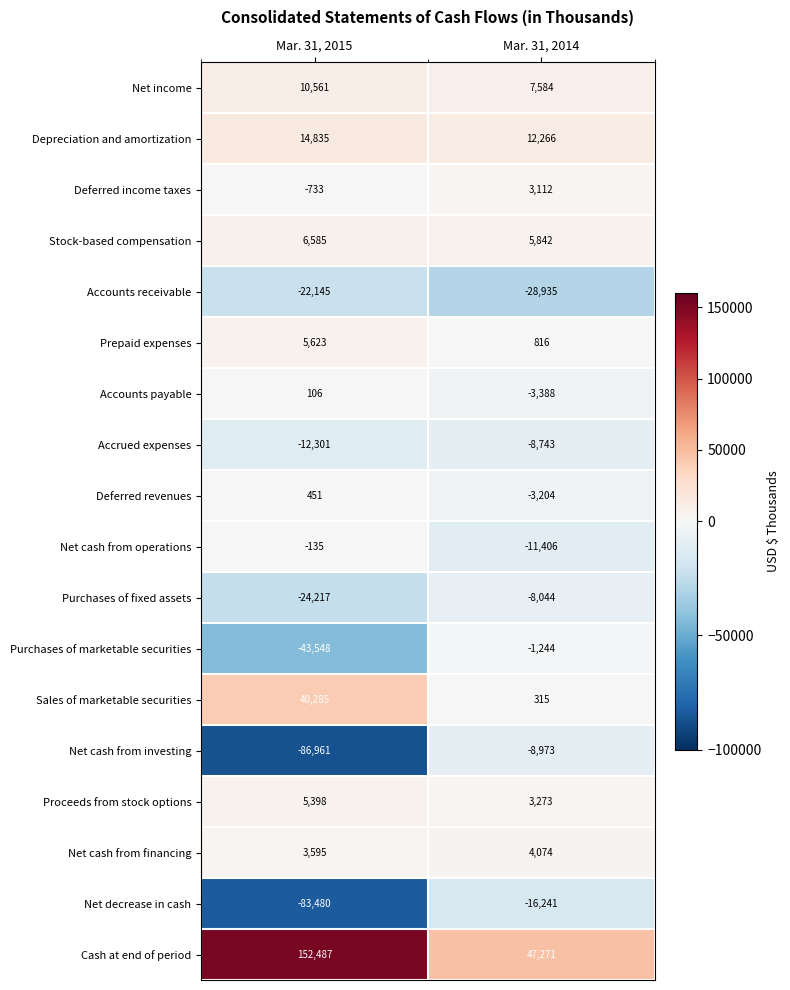

What is the spread (max minus min) of values at Mar. 31, 2014?

76206